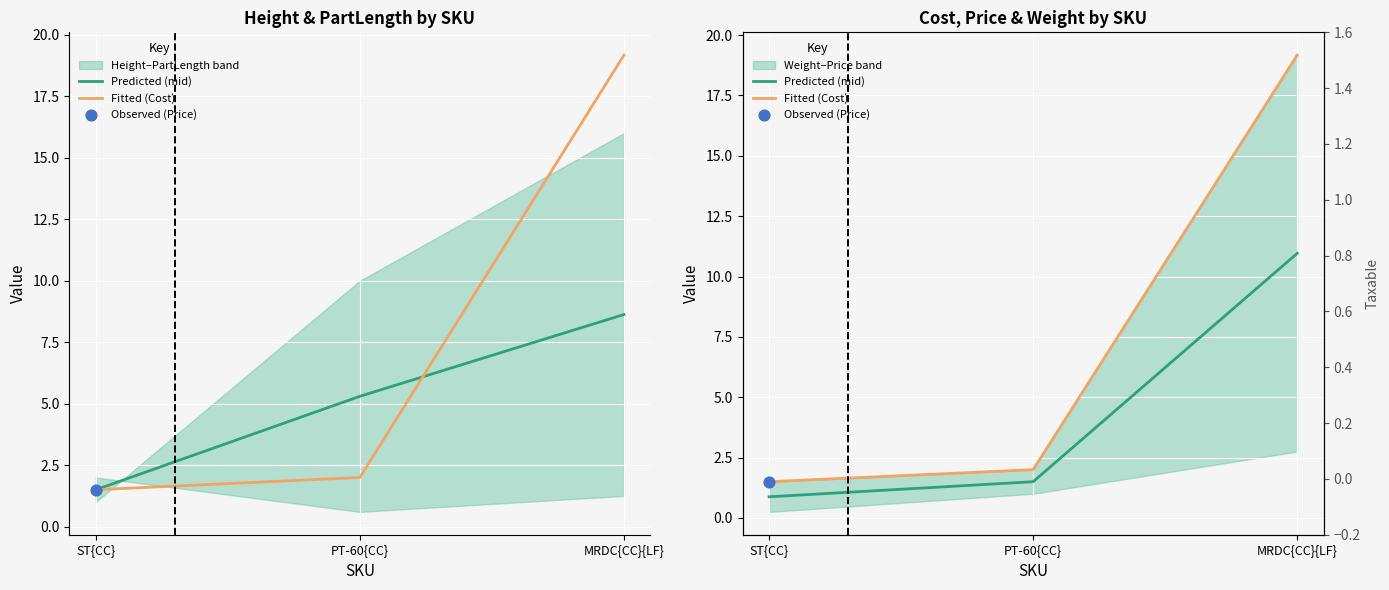

Which series reaches the maximum Y coordinate?

Fitted (Cost)